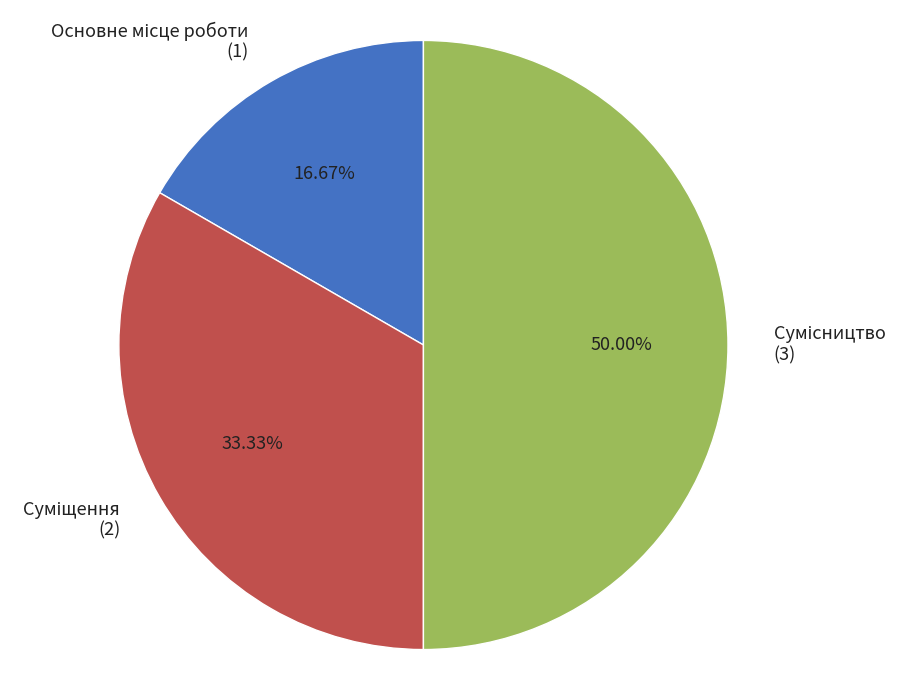

To the nearest percent, what is the combined percentage of Основне місце роботи and Суміщення?

50%